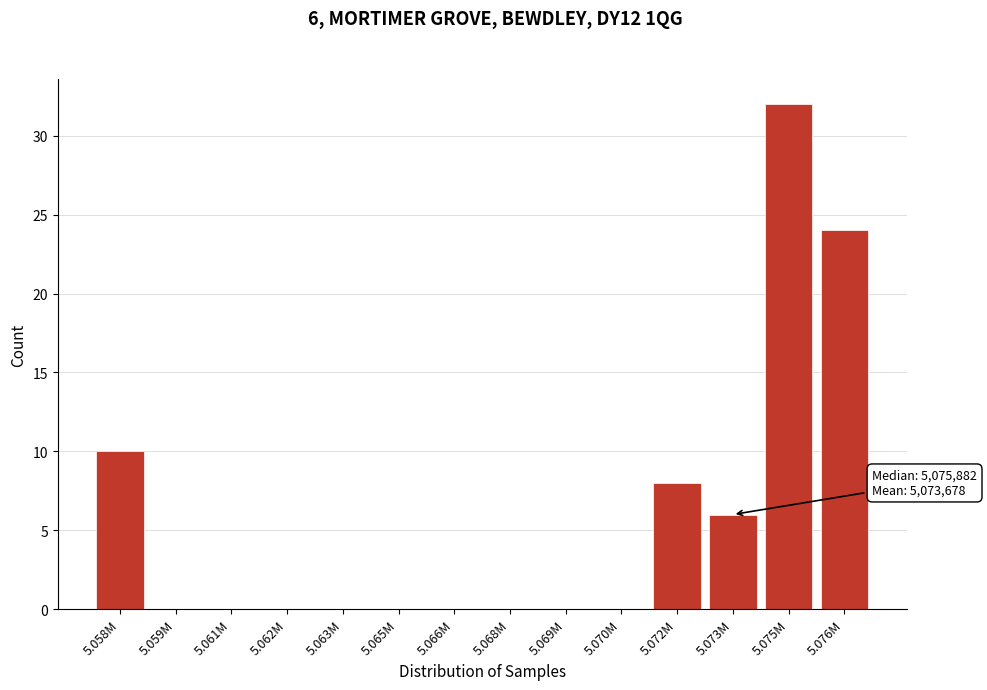

Reading left to right, extract all data points from this chart.

5.058M=10	5.059M=0	5.061M=0	5.062M=0	5.063M=0	5.065M=0	5.066M=0	5.068M=0	5.069M=0	5.070M=0	5.072M=8	5.073M=6	5.075M=32	5.076M=24